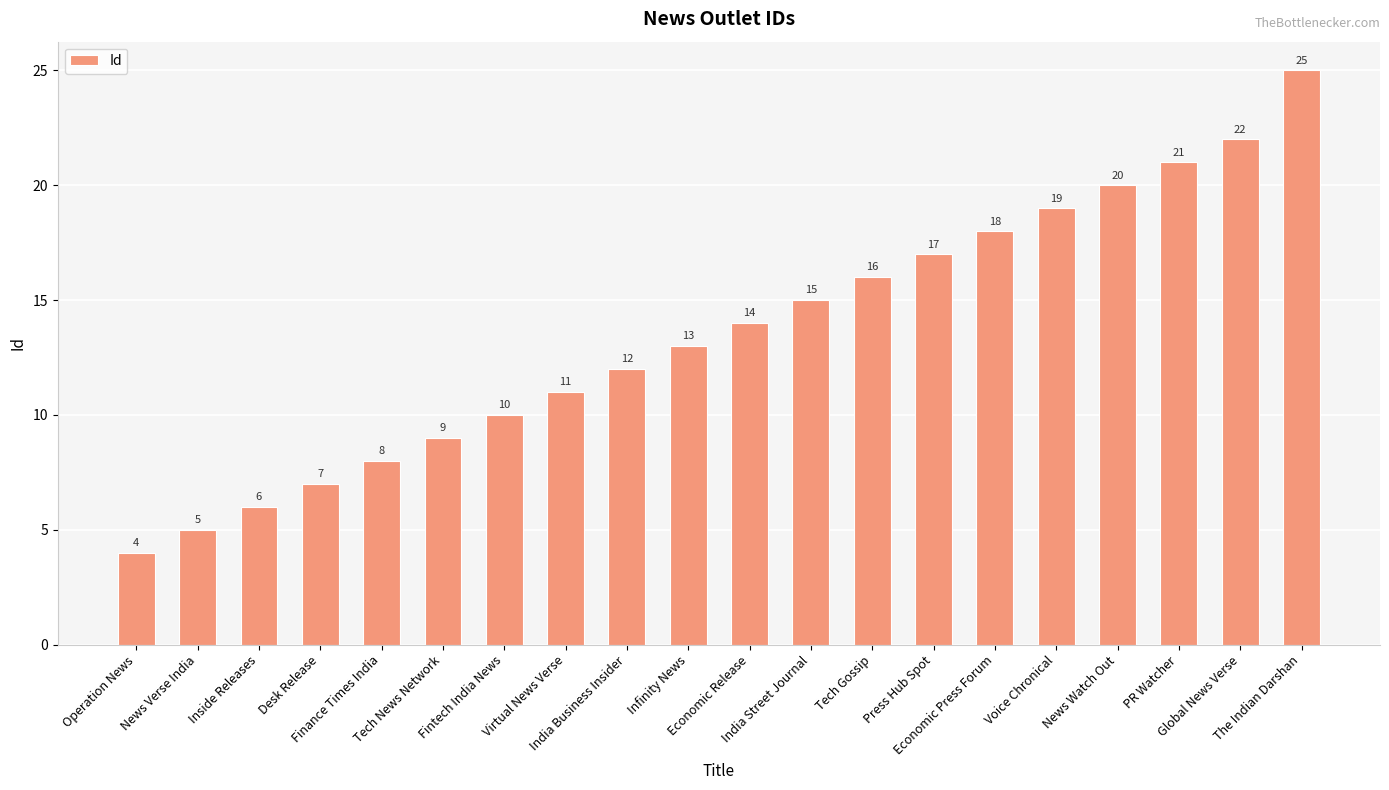

How many data points are less than 14?

10